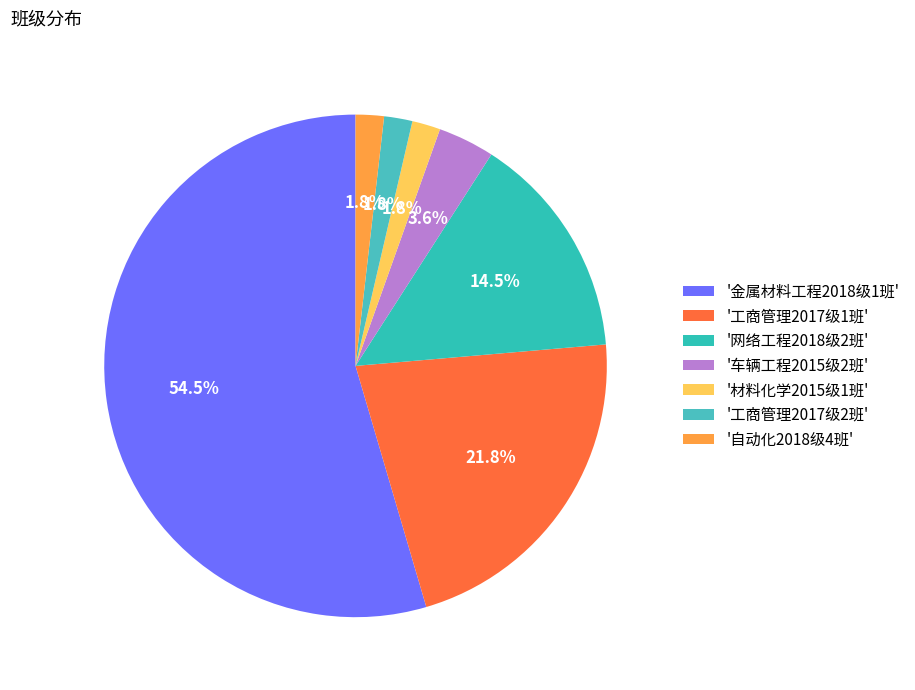

Which slice is the smallest?

材料化学2015级1班